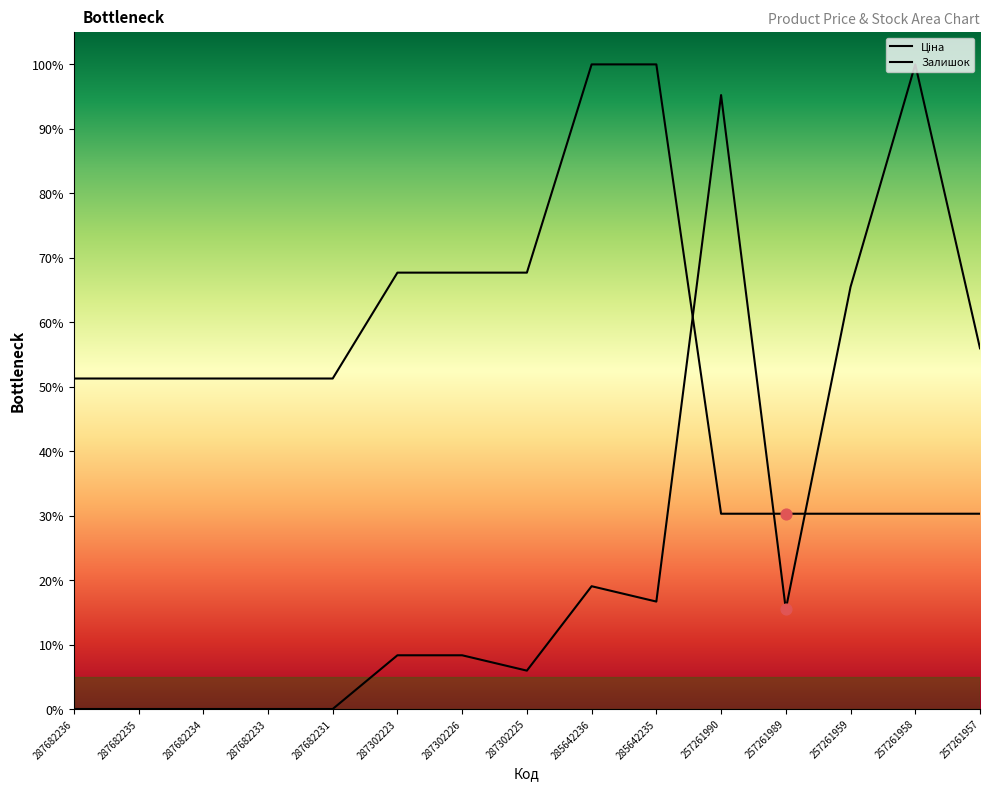

What are all the series names shown in the legend?

Ціна, Залишок